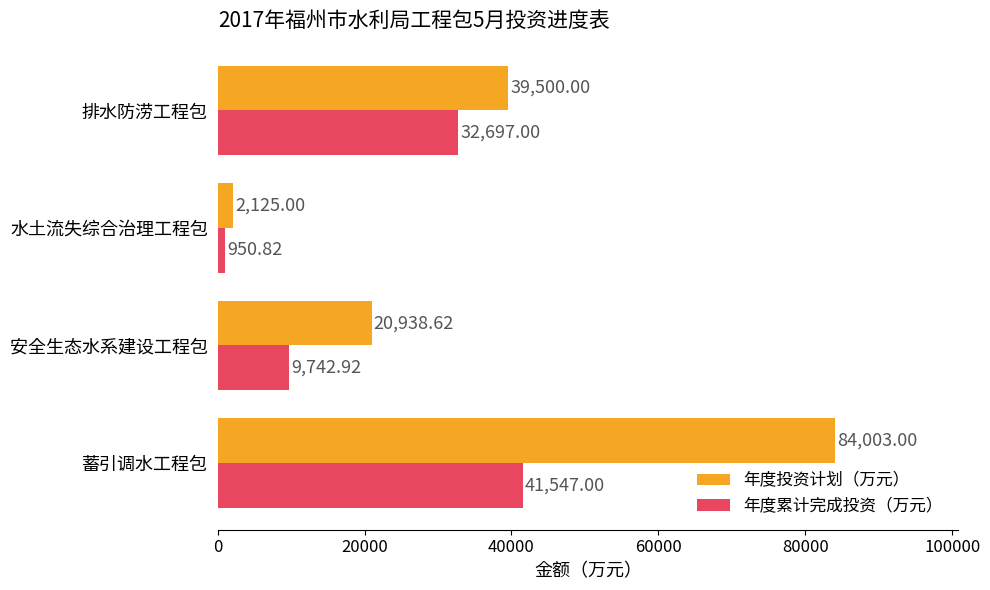

What is the average value of the 年度投资计划（万元） series?

36641.7